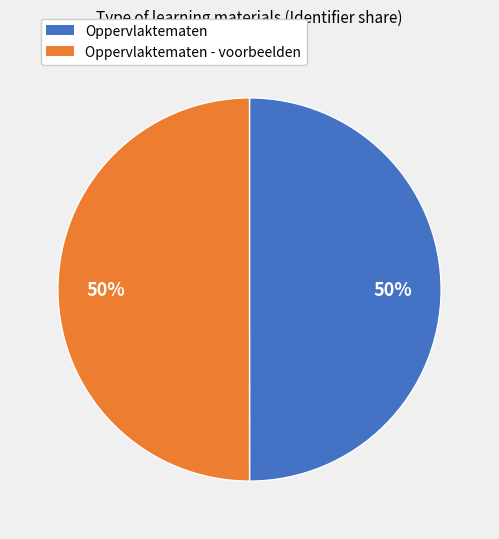

To the nearest percent, what is the average slice percentage?

50%